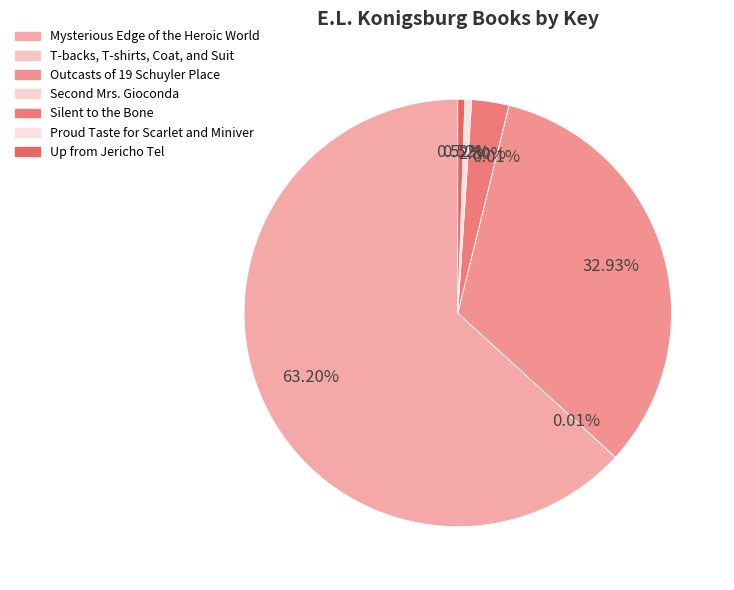

Combined, what portion of the pie is Silent to the Bone and T-backs, T-shirts, Coat, and Suit?

2.8%